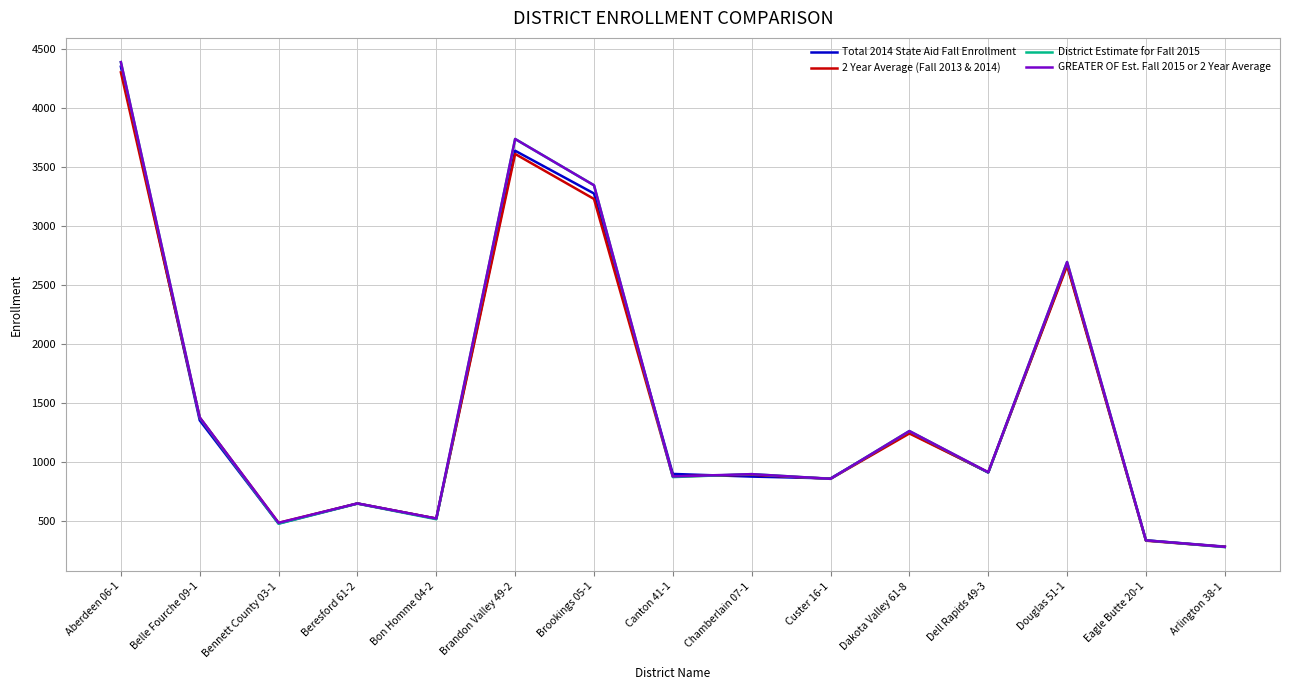

What are all the series names shown in the legend?

Total 2014 State Aid Fall Enrollment, 2 Year Average (Fall 2013 & 2014), District Estimate for Fall 2015, GREATER OF Est. Fall 2015 or 2 Year Average